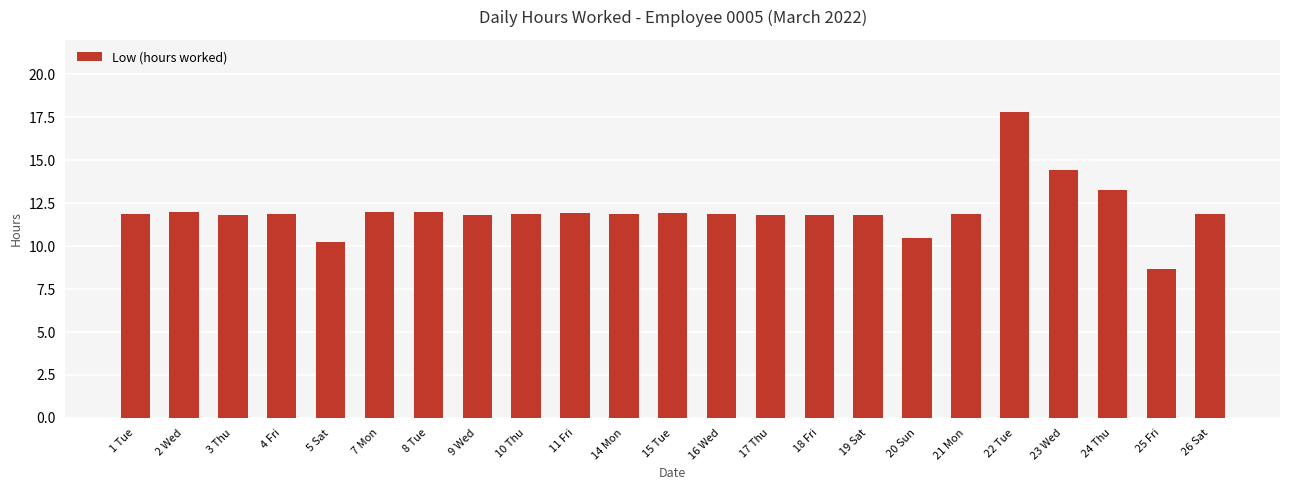

What is the ratio of the value at 15 Tue to the value at 18 Fri?

1.0